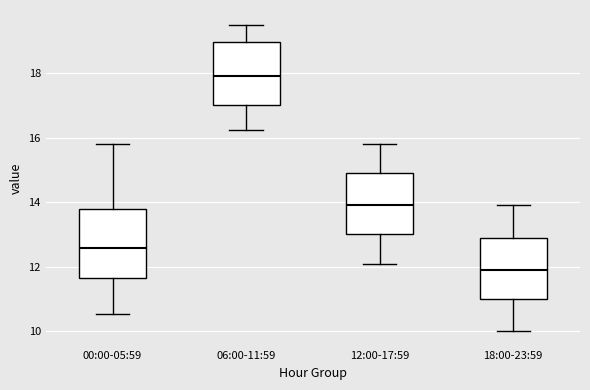

Which box has the lowest median line?

18:00-23:59